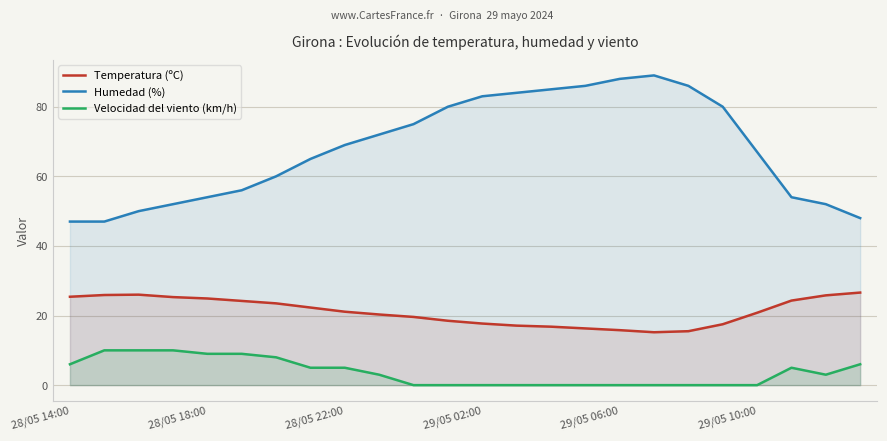

List the series in order of their overall mean, lowest first.

Velocidad del viento (km/h), Temperatura (ºC), Humedad (%)